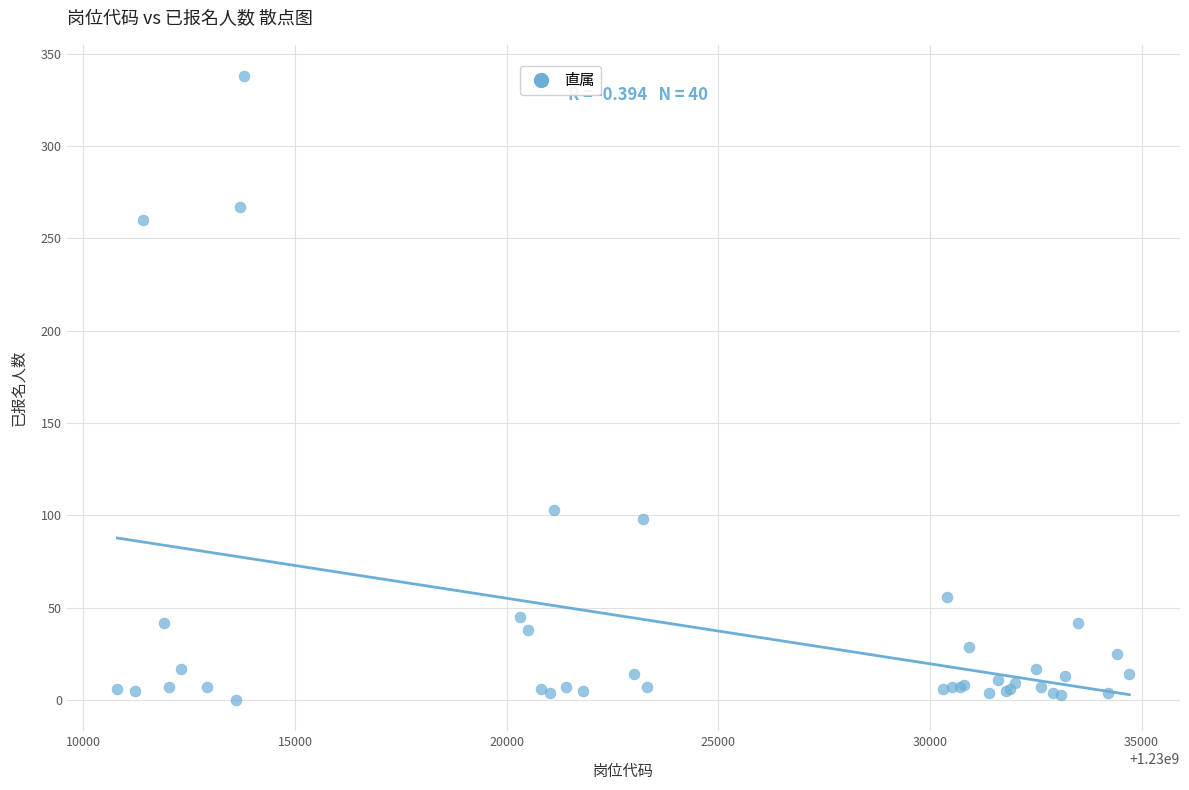

What Y value in the scatter plot is closest to 169?

103